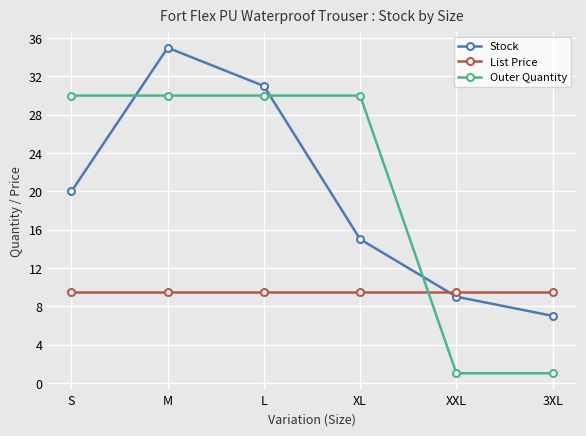

Is the value of Stock at XL greater than the value of Outer Quantity at M?

No